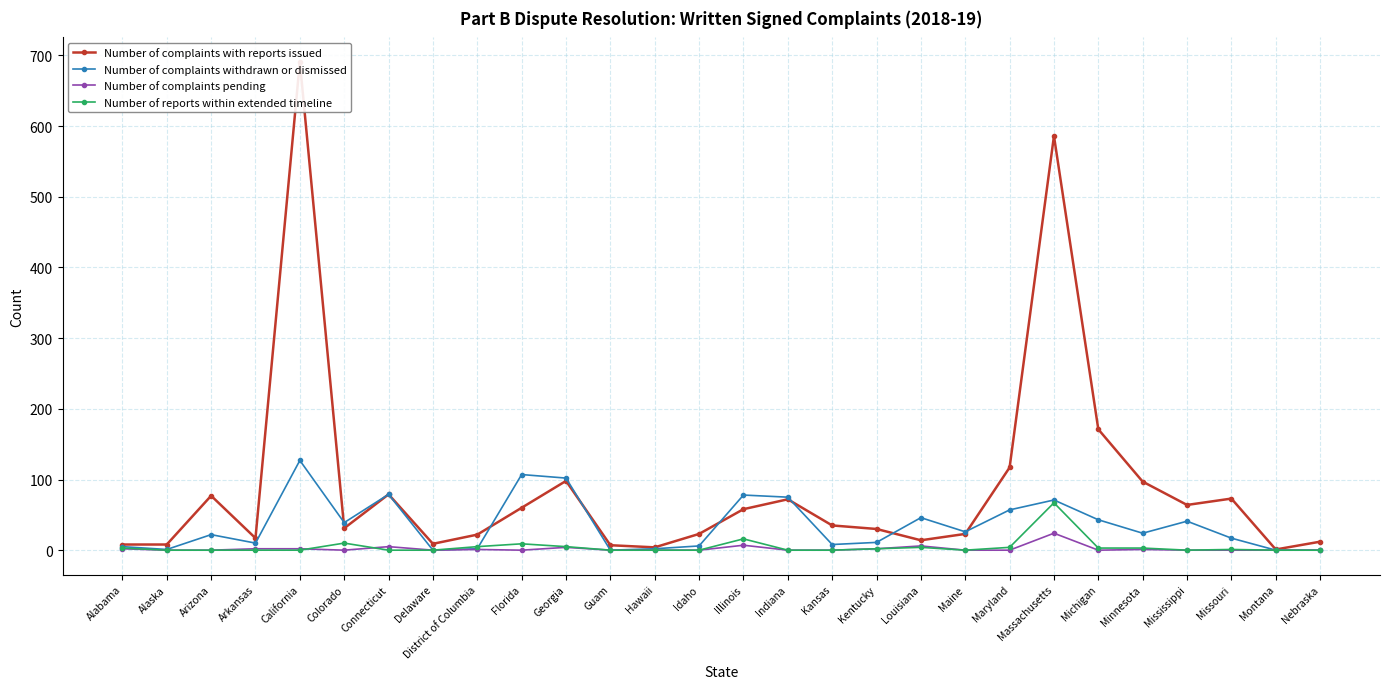

Reading left to right, what are all the values shown in this chart?

Number of complaints with reports issued: 8	8	77	17	691	31	79	9	22	60	98	7	4	23	58	72	35	30	14	23	117	586	171	97	64	73	1	12
Number of complaints withdrawn or dismissed: 5	1	22	10	127	39	79	0	2	107	102	0	2	6	78	75	8	11	46	26	57	71	43	24	41	17	0	0
Number of complaints pending: 2	0	0	2	2	0	5	0	1	0	4	0	0	0	7	0	0	2	6	0	0	24	0	1	0	0	0	0
Number of reports within extended timeline: 3	0	0	0	0	10	0	0	5	9	5	0	0	0	16	0	0	2	4	0	4	67	3	3	0	1	0	0